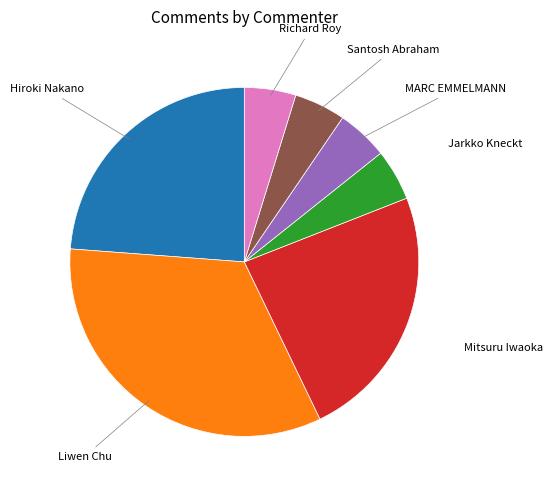

Is there any slice that represents more than half of the pie?

No